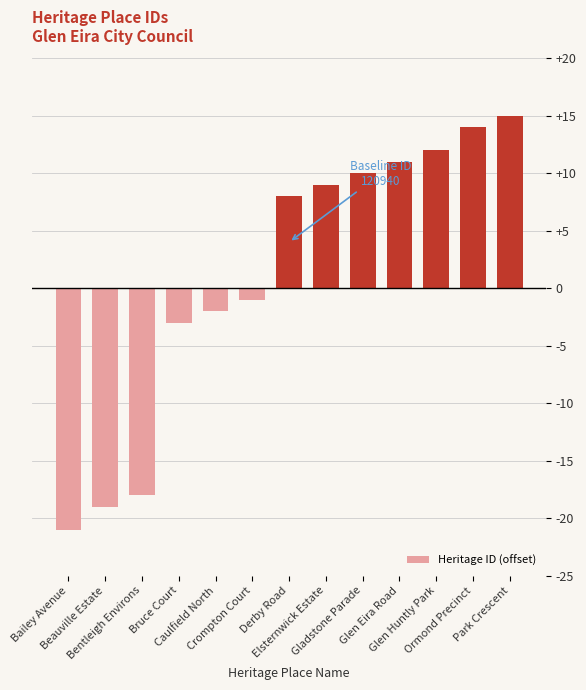

What is the label of the 9th bar from the left?

Gladstone Parade